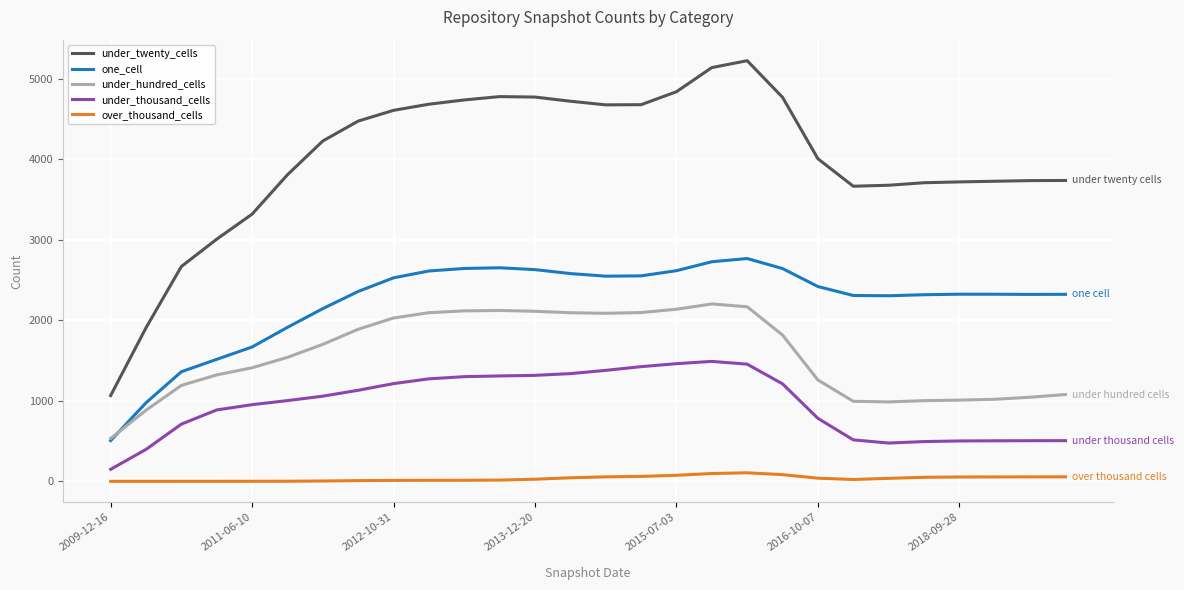

What is the greatest value displayed?

5222.3